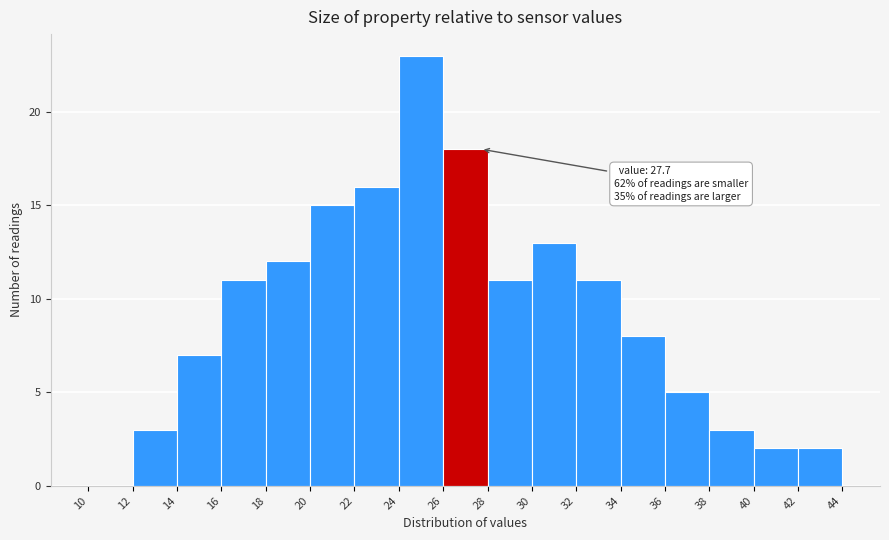

Which range on the x-axis has the tallest bar?

24 to 26